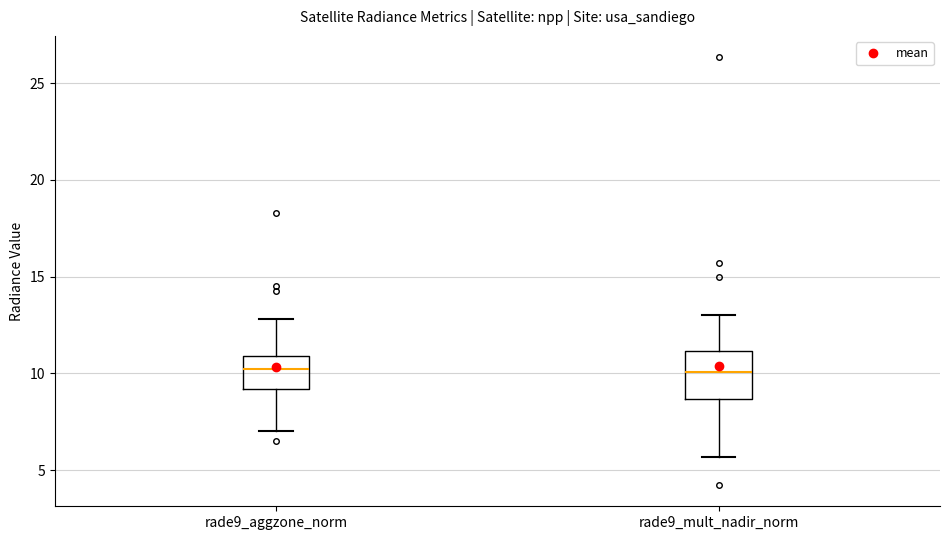

Which box is the tallest, from its lower edge to its upper edge?

rade9_mult_nadir_norm